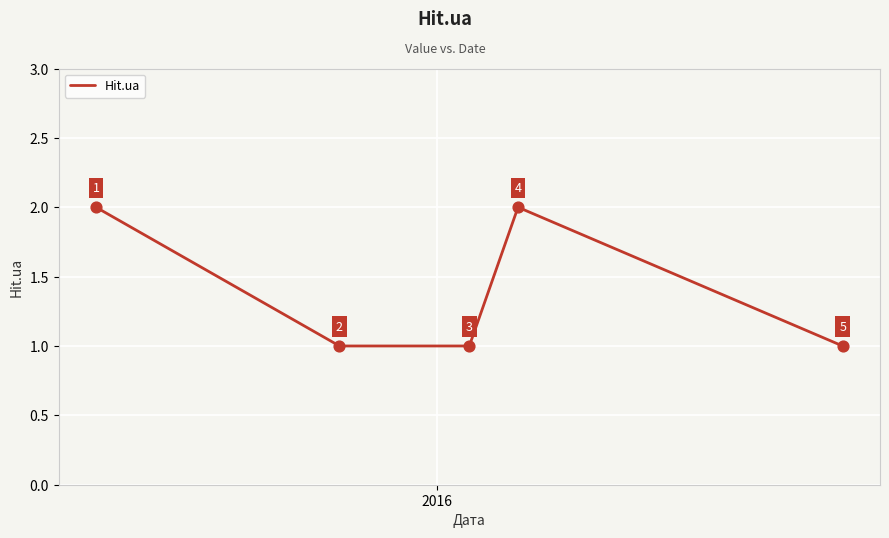

True or false: there are more than 1 points higher than both neighbors.

False